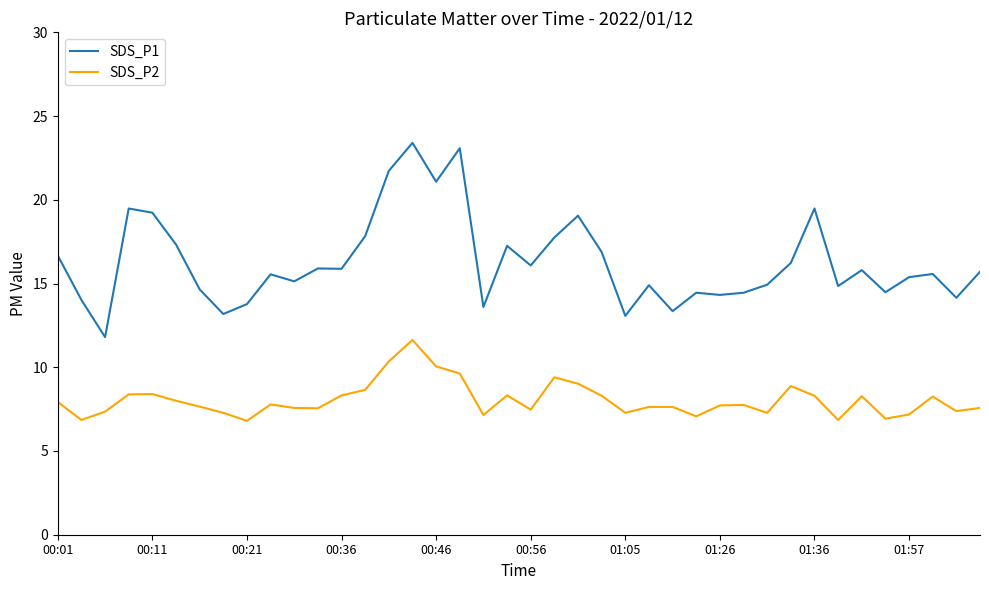

What is the minimum value shown in the chart?

6.8